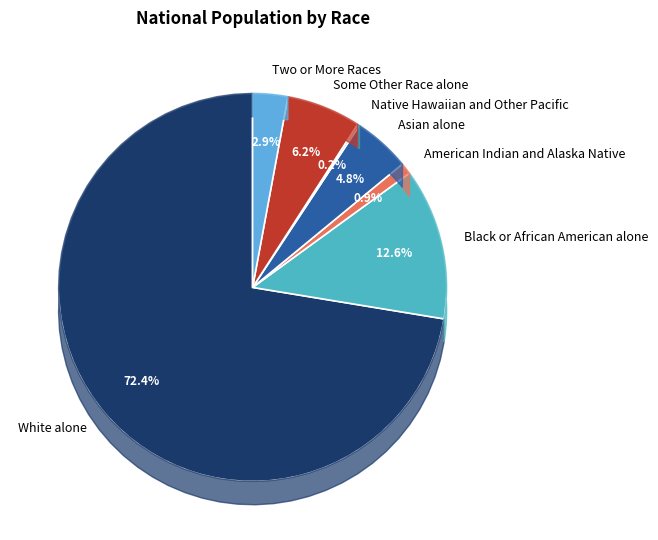

Combined, what portion of the pie is Asian alone and Some Other Race alone?

10.9%